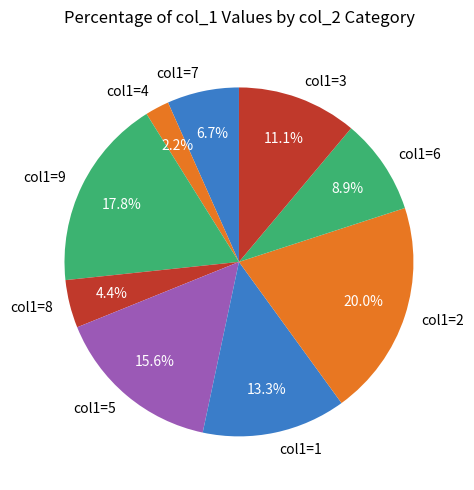

Which slice is the largest?

col1=2